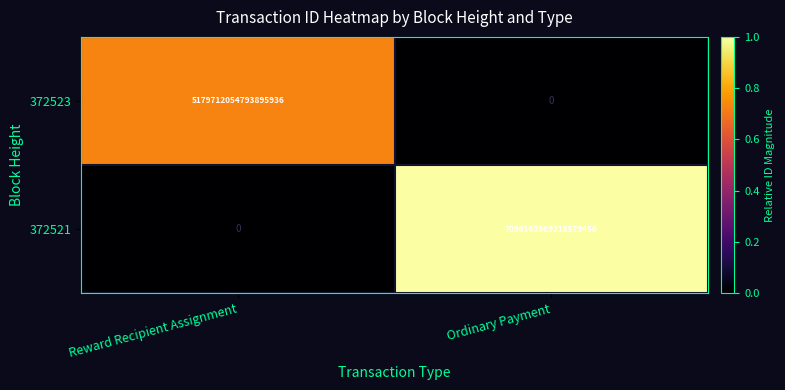

How many distinct data groups are displayed?

2